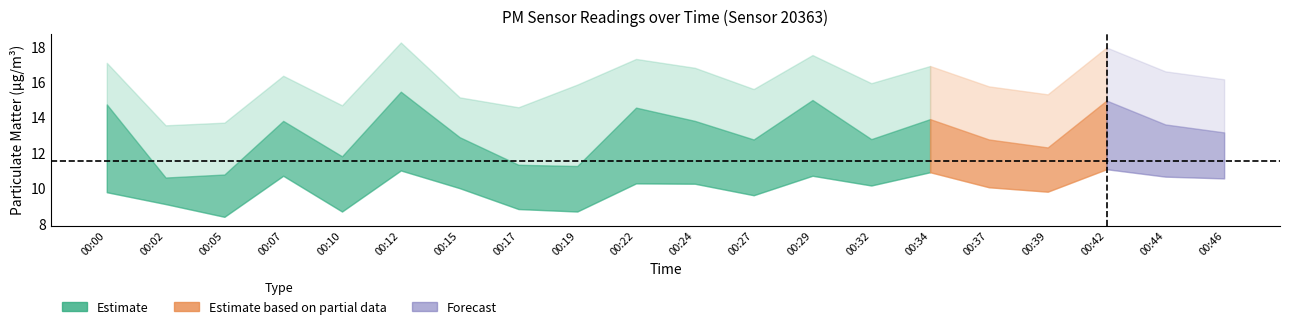

The value of P1_upper at 00:10 is 9.6. True or false?

False